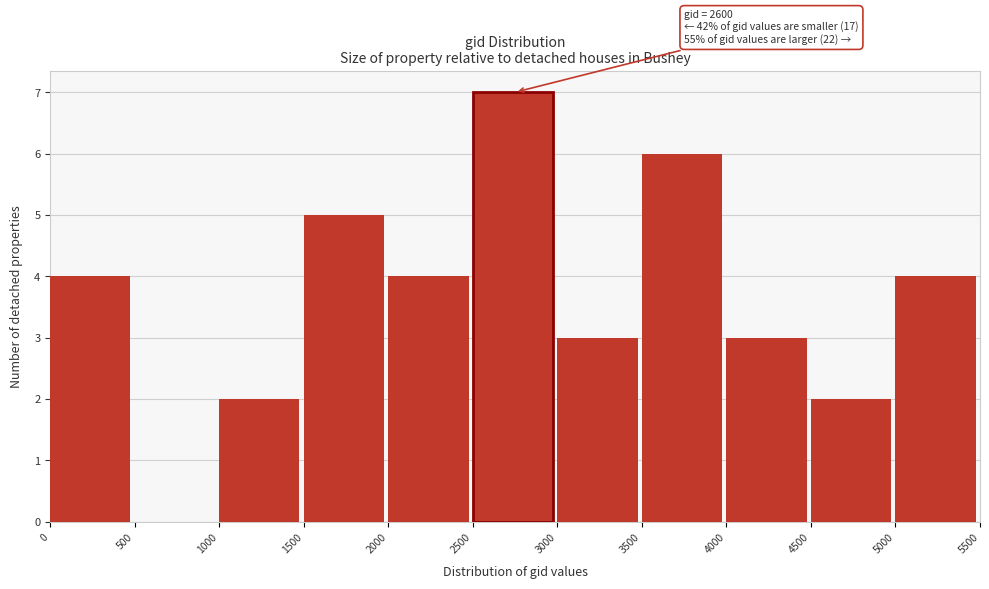

Over which range of the x-axis is the bar tallest?

2500 to 3000